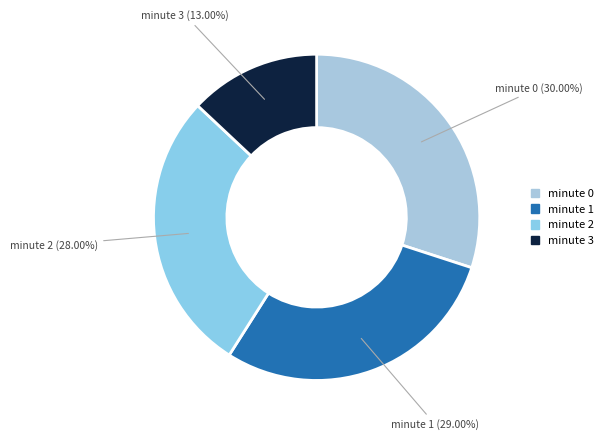

Does minute 2 represent more than half of the total?

No